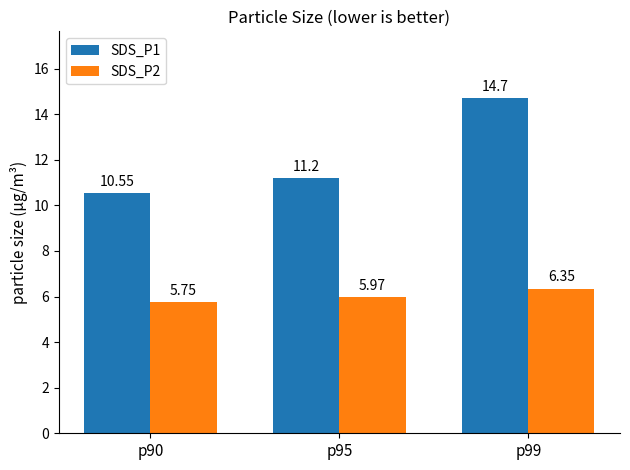

Rank the categories by SDS_P1 value from highest to lowest.

p99, p95, p90